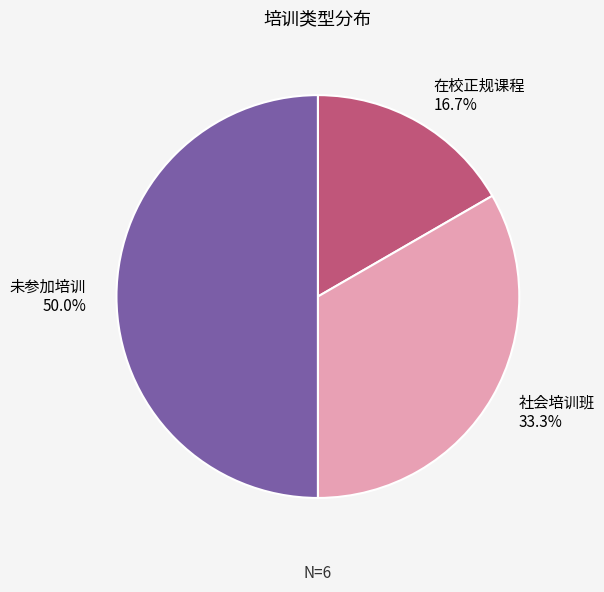

What is the largest slice in the pie chart?

未参加培训